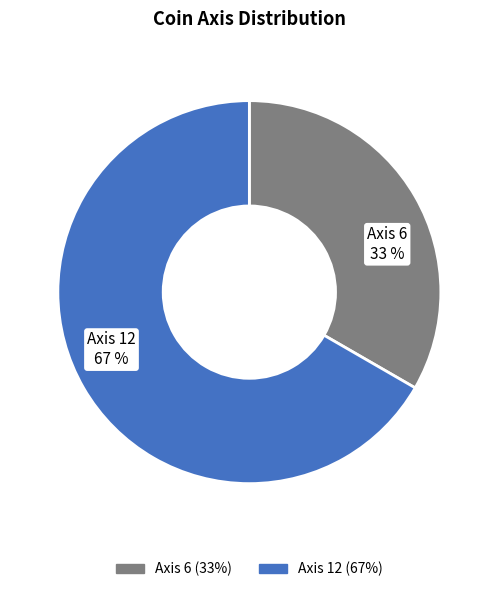

To the nearest percent, what is the combined percentage of Axis 12 and Axis 6?

100%